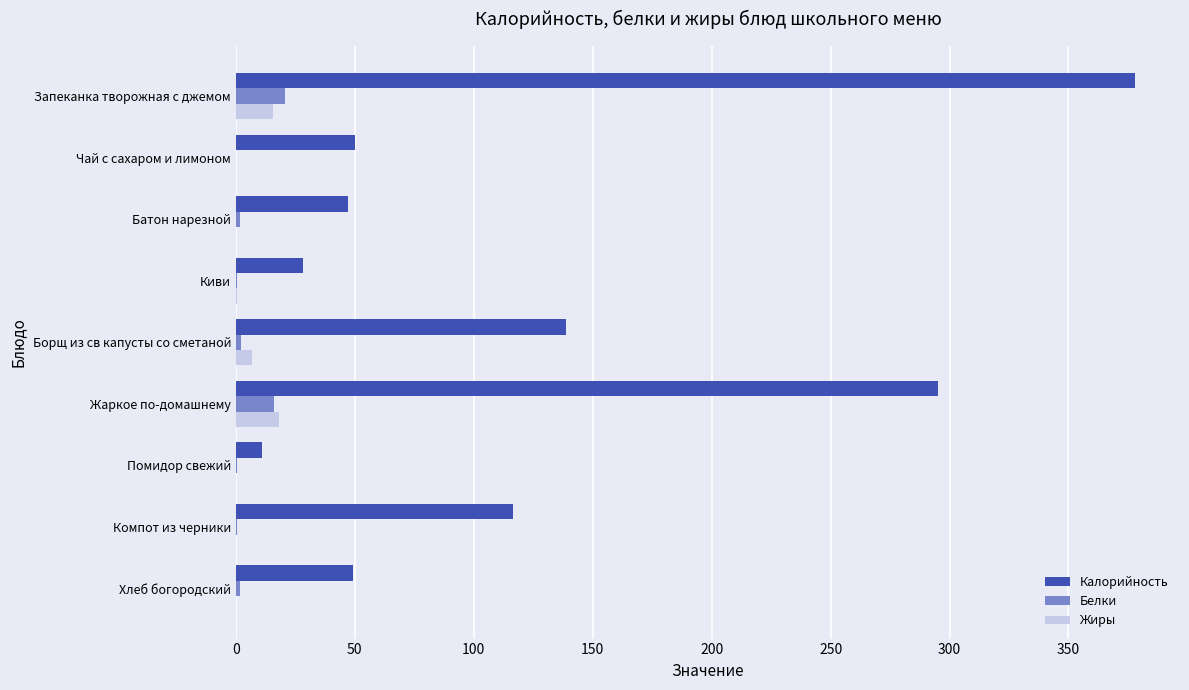

True or false: Калорийность has a value of 47.0 at Батон нарезной.

True